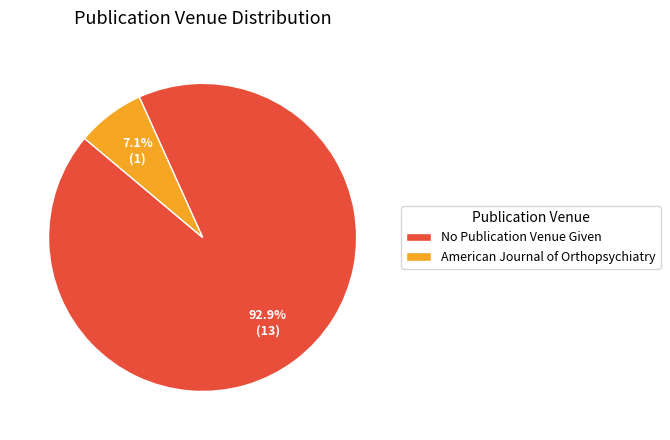

True or false: No Publication Venue Given accounts for 99% of the total.

False